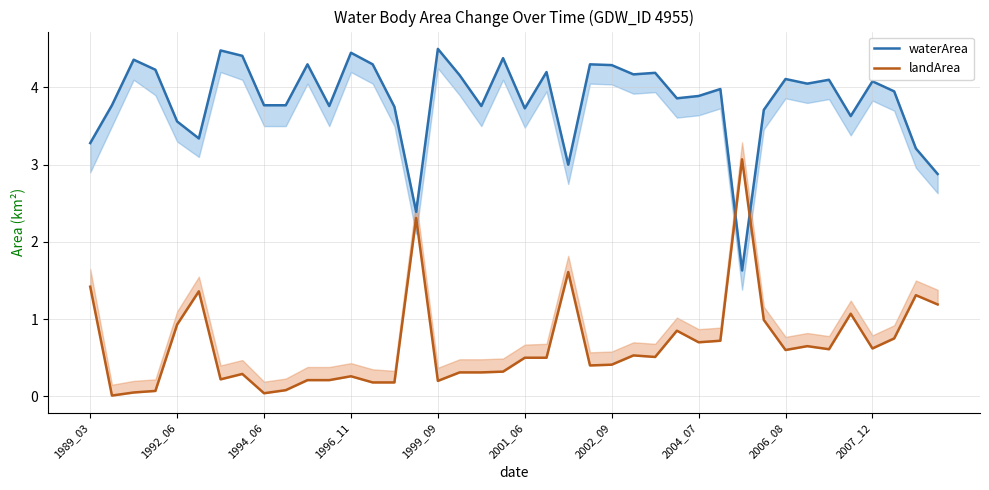

Where does the waterArea series first go above 3?

1989_03